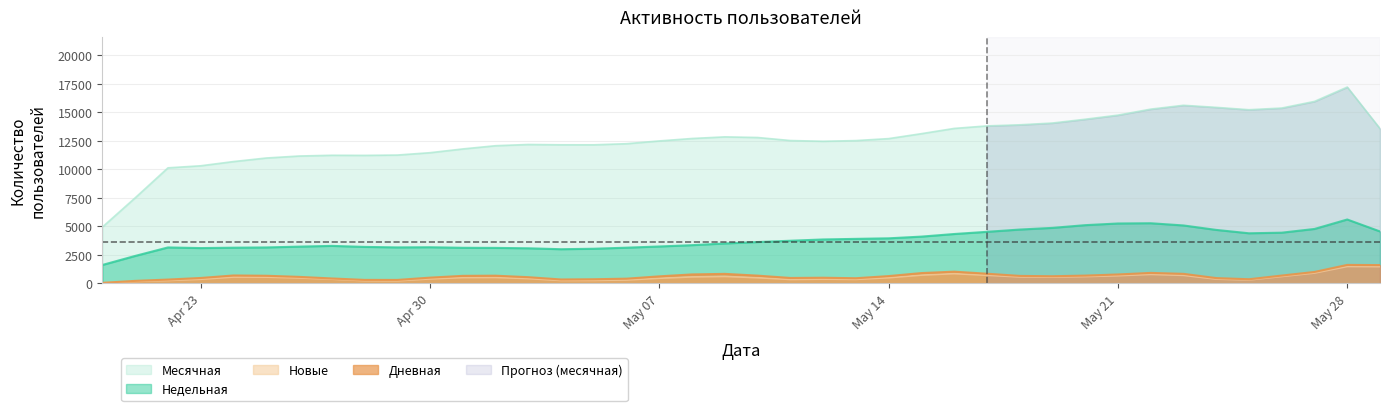

What is the maximum value for Новые?

1469.8